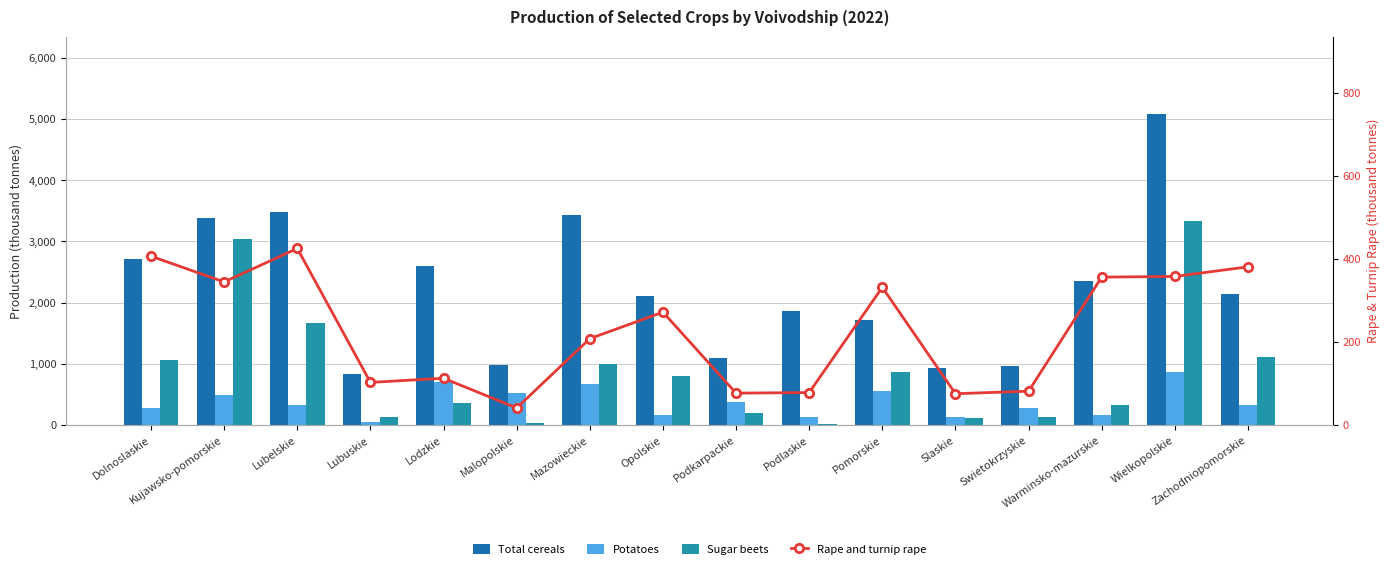

Which category has the highest value in the Rape and turnip rape series?

Lubelskie